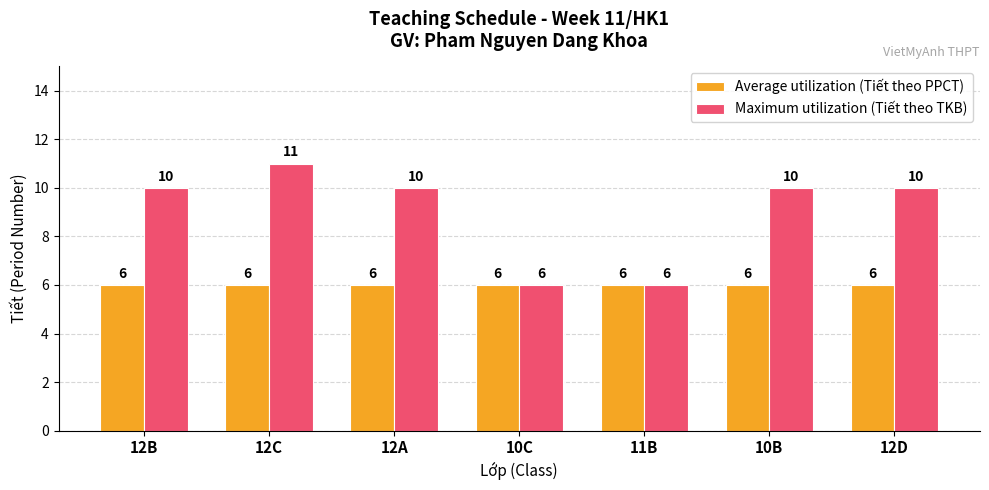

How many categories are shown in the chart?

7